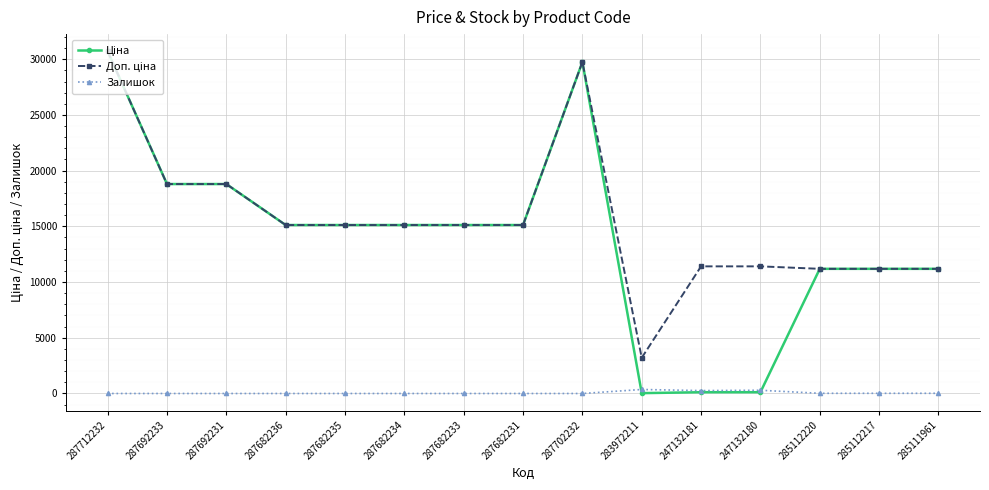

What is the total value across all series at 285112217?

22393.3